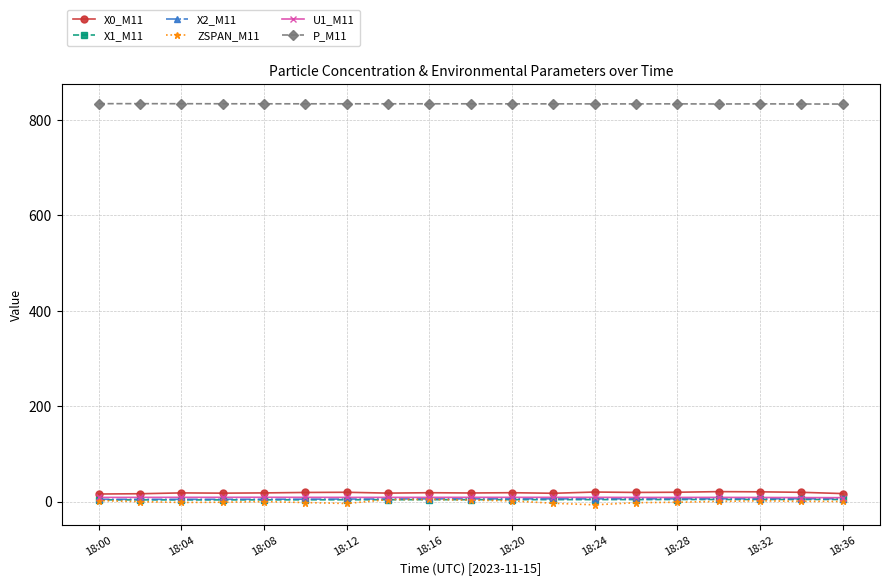

At how many categories does at least one series exceed 425?

19